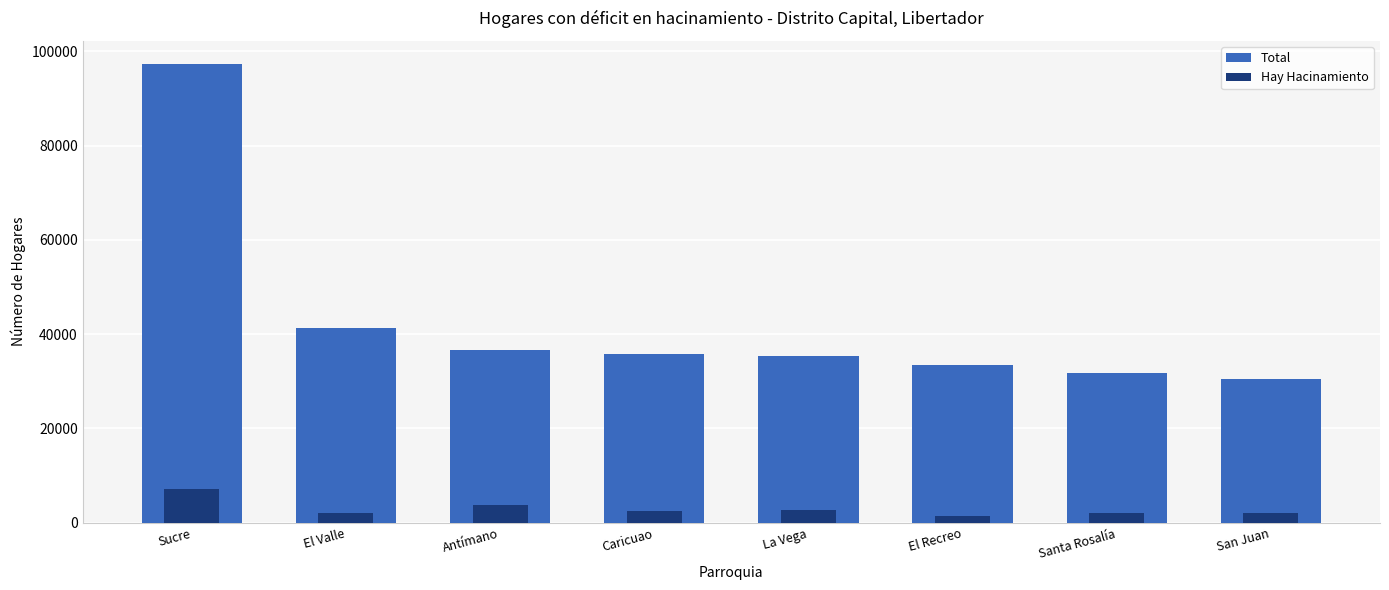

Does the chart contain any negative values?

No